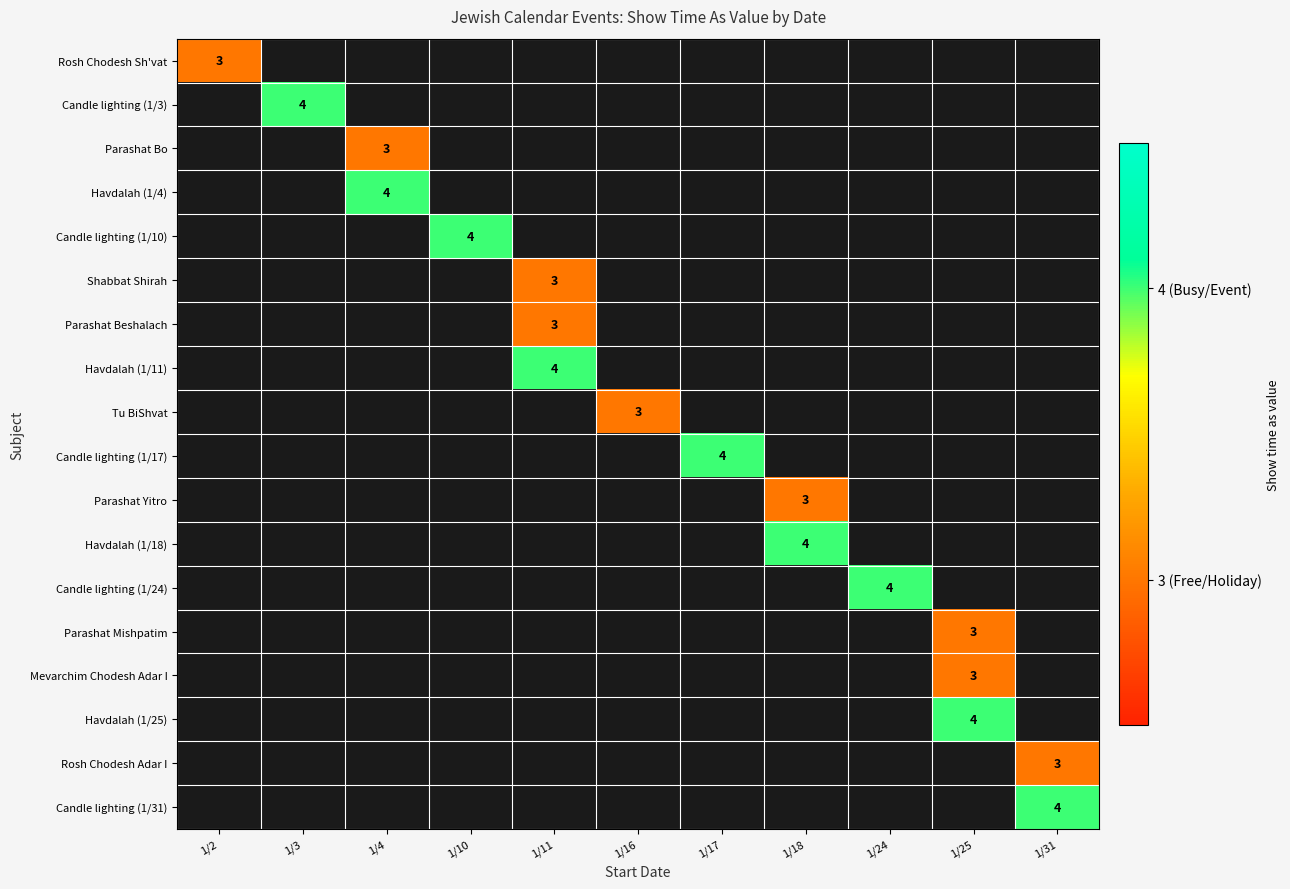

Rank the series by their average value, from lowest to highest.

Rosh Chodesh Sh'vat, Candle lighting (1/3), Parashat Bo, Havdalah (1/4), Candle lighting (1/10), Shabbat Shirah, Parashat Beshalach, Havdalah (1/11), Tu BiShvat, Candle lighting (1/17), Parashat Yitro, Havdalah (1/18), Candle lighting (1/24), Parashat Mishpatim, Mevarchim Chodesh Adar I, Havdalah (1/25), Rosh Chodesh Adar I, Candle lighting (1/31)